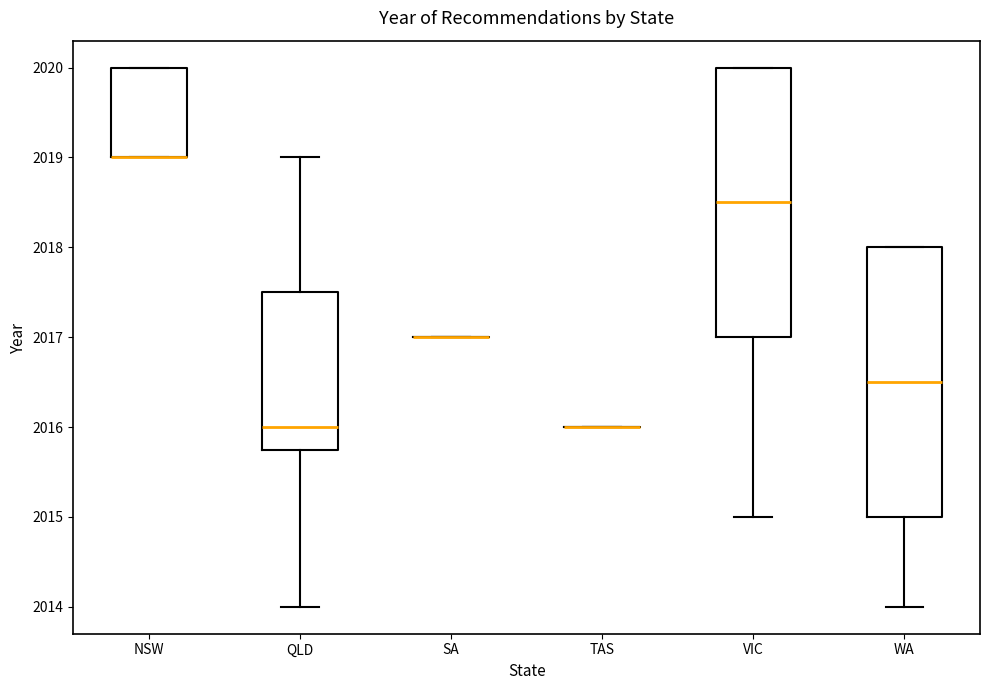

Reading left to right, transcribe this box plot: for each box, give where its median line is, the range the box spans, and where its two whiskers end, as read against the y-axis. The values are not printed on the chart, so give them approximately, as read against the axis.

NSW: median 2019.0 (drawn on the box's lower edge), box 2019.0 to 2020.0, whiskers 2019.0 to 2020.0
QLD: median 2016.0, box 2015.8 to 2017.5, whiskers 2014.0 to 2019.0
SA: box collapsed to a line at 2017.0, whiskers 2017.0 to 2017.0
TAS: box collapsed to a line at 2016.0, whiskers 2016.0 to 2016.0
VIC: median 2018.5, box 2017.0 to 2020.0, whiskers 2015.0 to 2020.0
WA: median 2016.5, box 2015.0 to 2018.0, whiskers 2014.0 to 2018.0